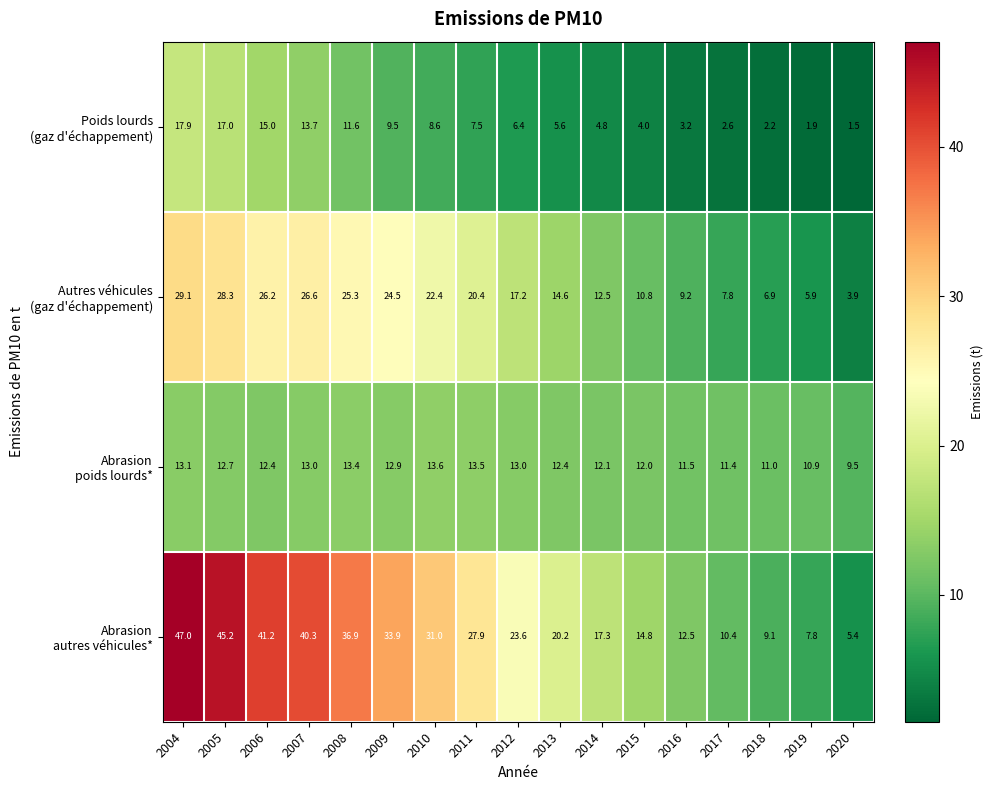

Which label corresponds to the largest value in the chart?

2004